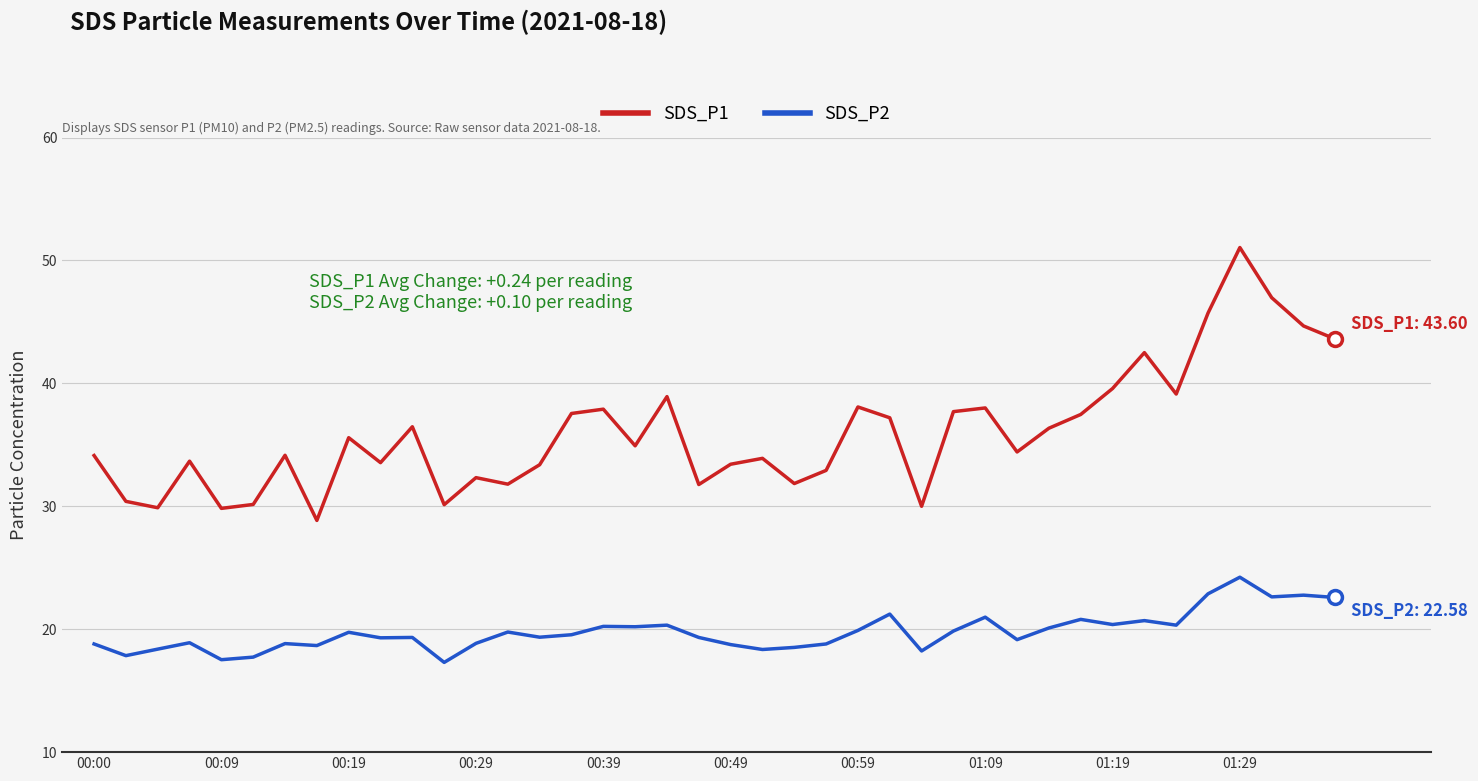

Which series has the widest spread of values?

SDS_P1